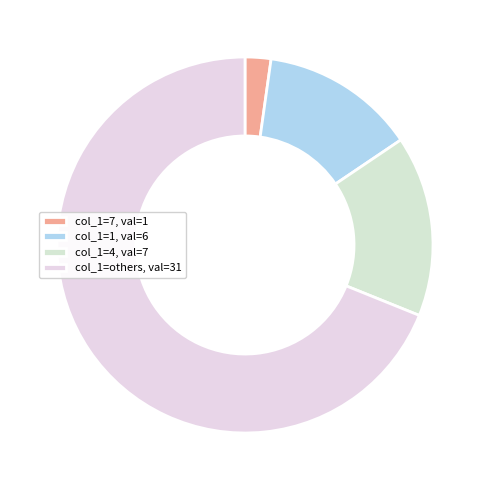

Which category has the smallest portion of the pie?

col_1=7, val=1